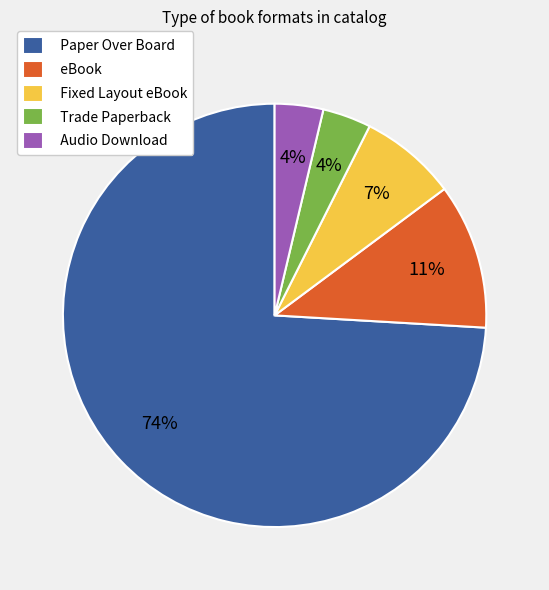

To the nearest percent, what portion does Fixed Layout eBook represent?

7%